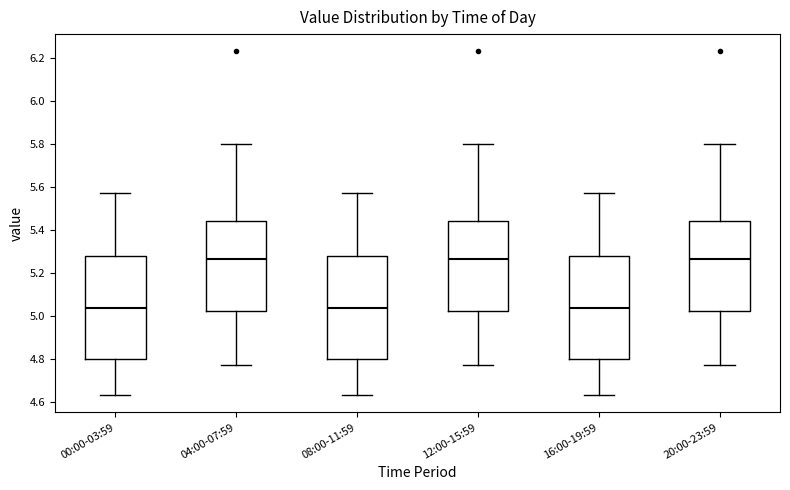

Where does the median line of the box for 00:00-03:59 sit on the y-axis? The values are not printed on the chart, so give them approximately, as read against the axis.

5.04